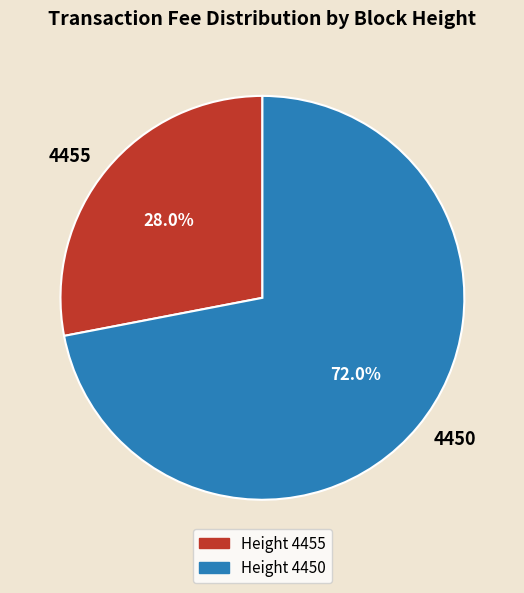

The 4455 slice represents 28% of the pie. True or false?

True